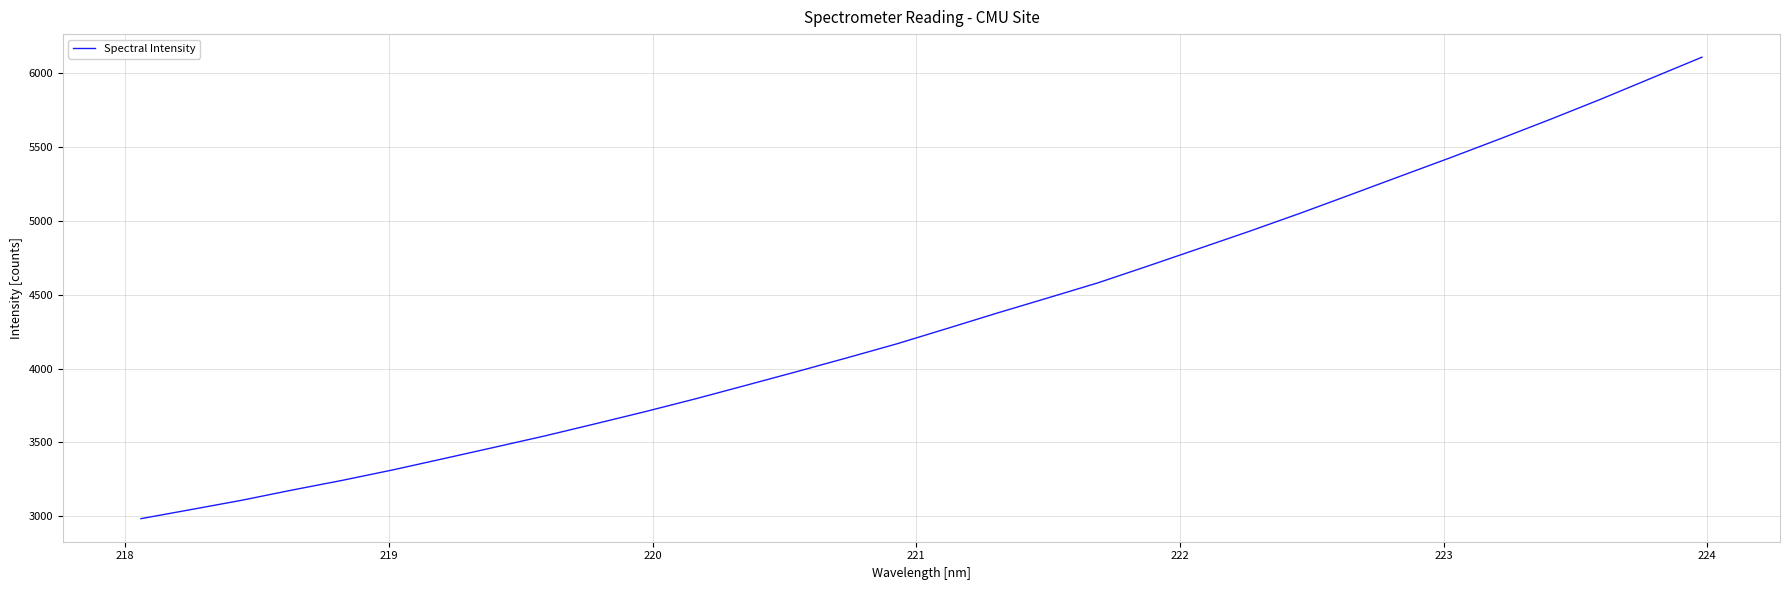

What is the difference between the maximum and minimum values?

3122.9